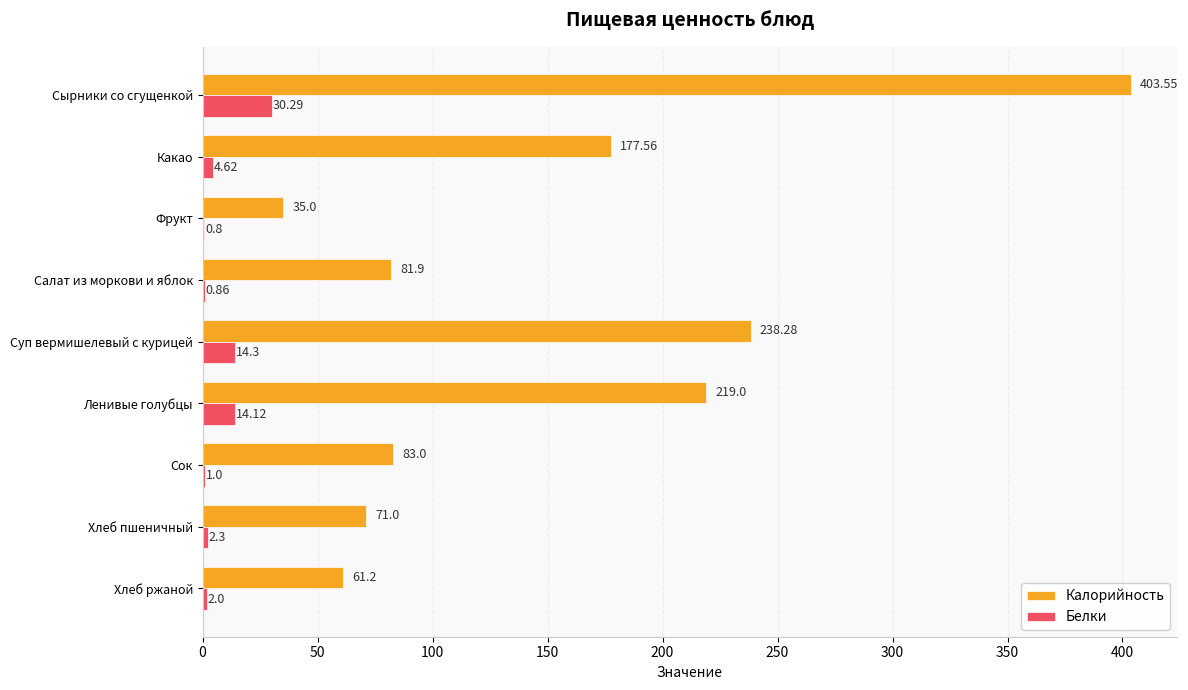

Which series has the widest spread of values?

Калорийность